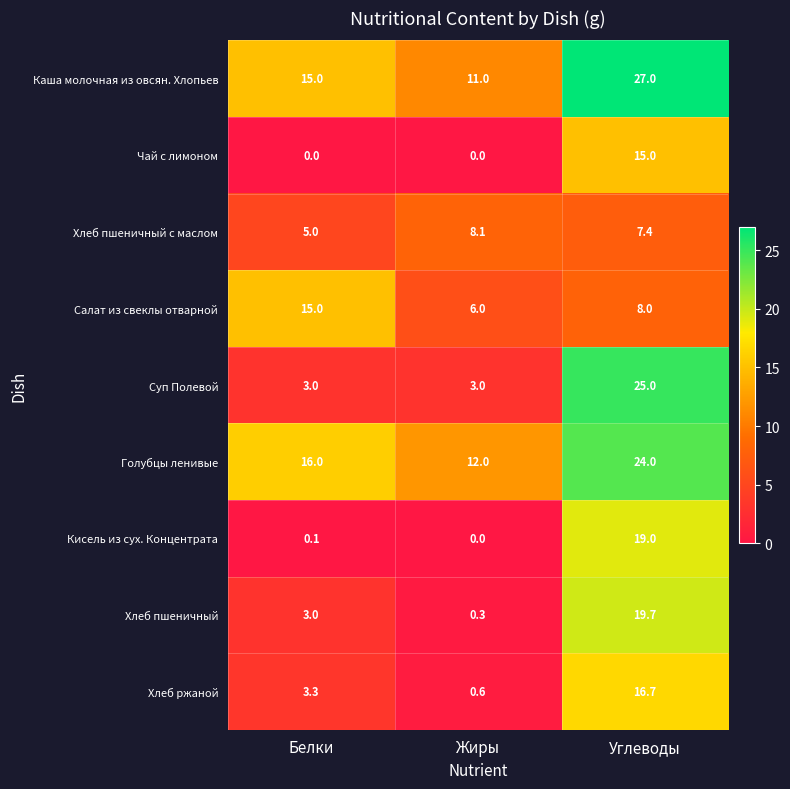

What is the average value of the Хлеб пшеничный series?

7.7